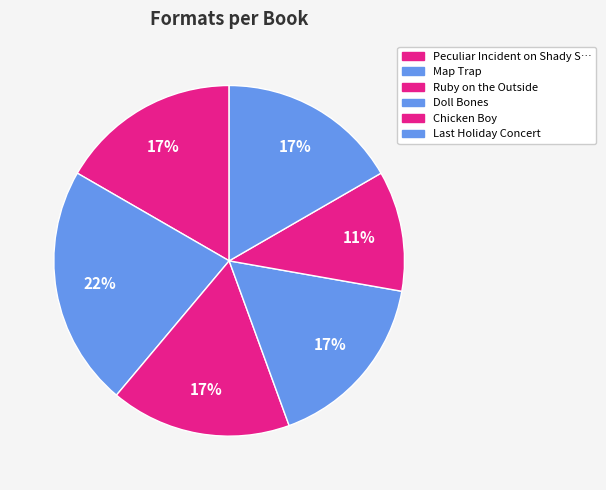

What is the largest slice in the pie chart?

Map Trap